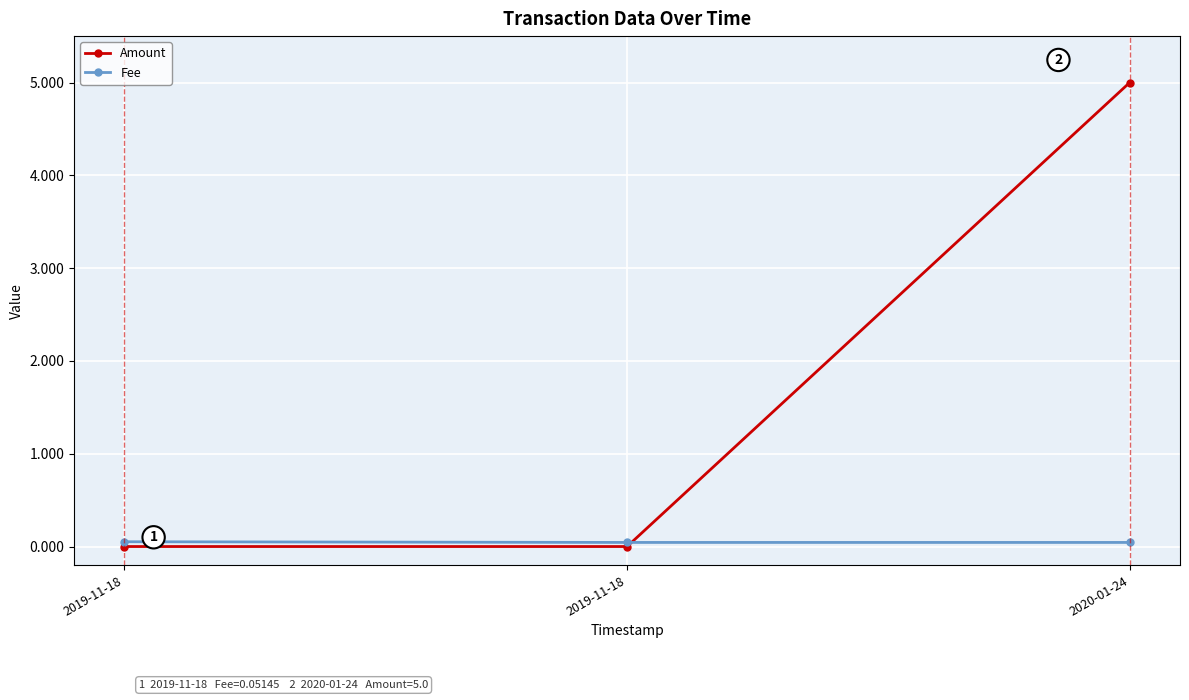

Which series has the largest range (max minus min)?

Amount